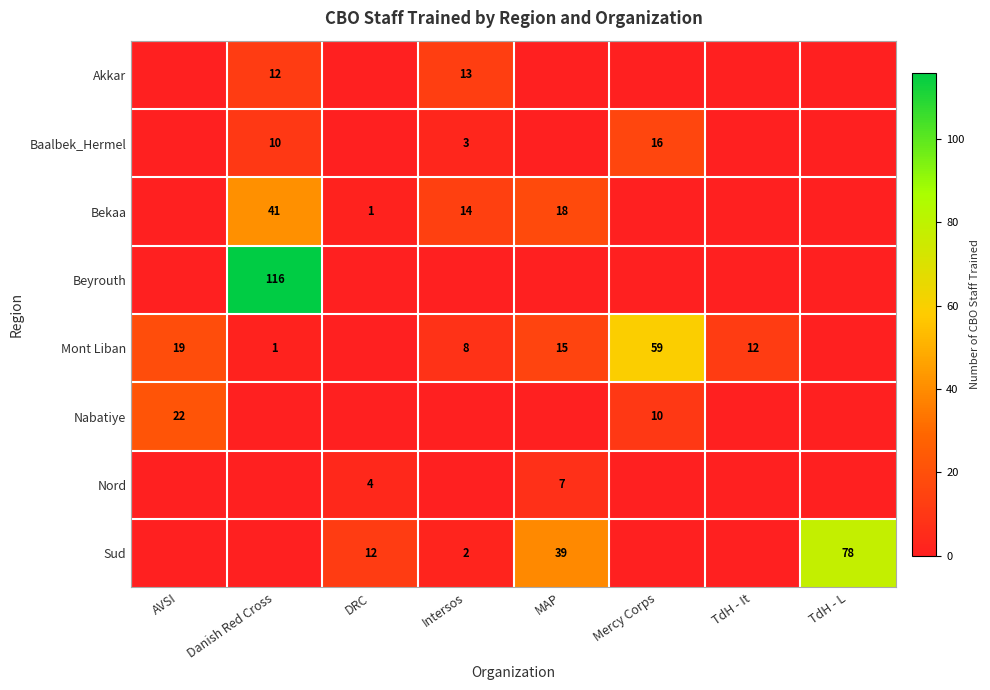

Is the value of Sud at TdH - L greater than the value of Akkar at Danish Red Cross?

Yes